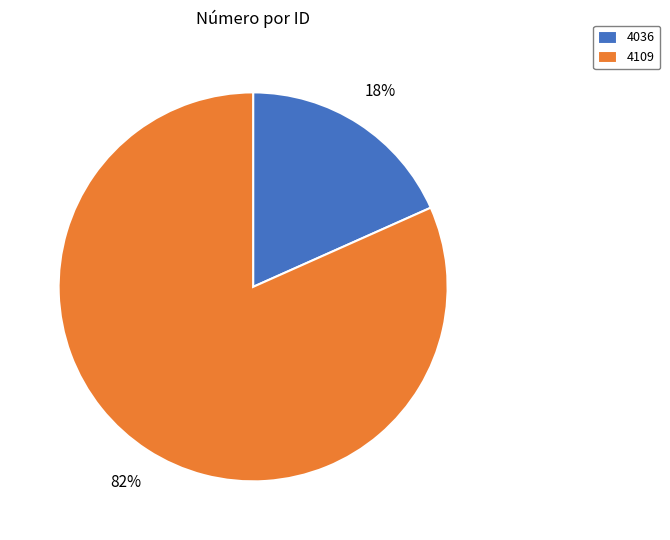

Rank the categories by value from highest to lowest.

4109, 4036